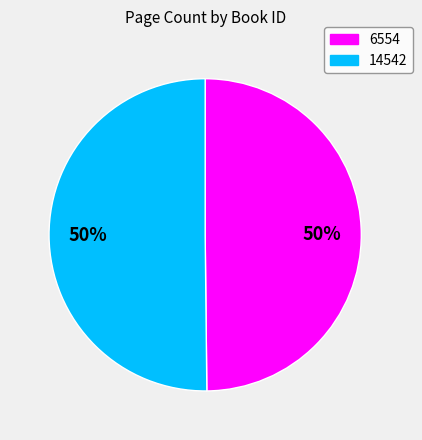

How many segments does this pie chart have?

2